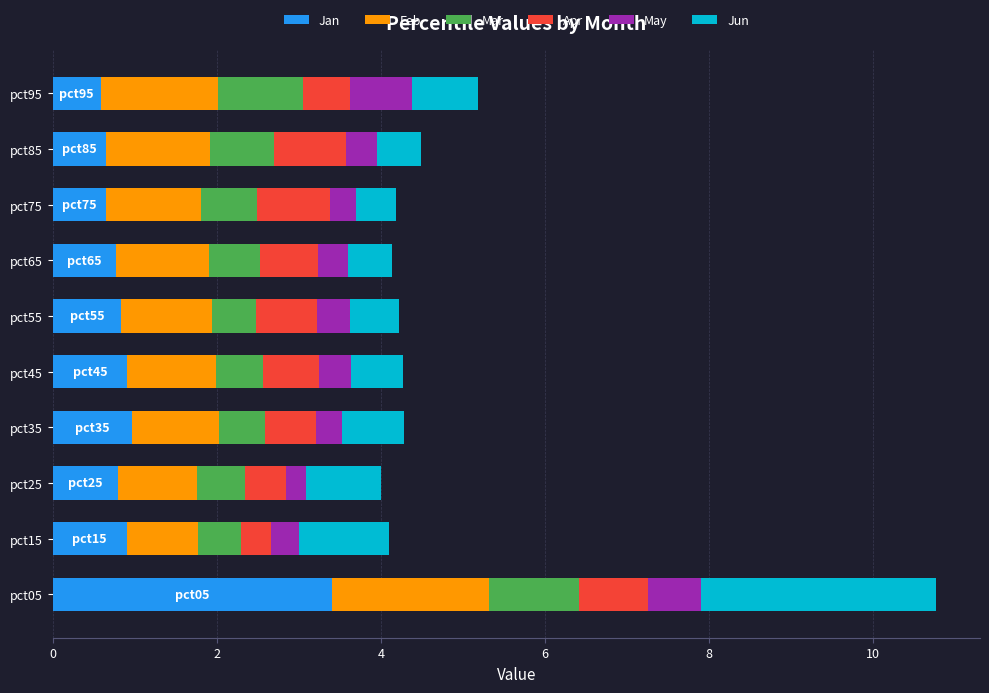

How many categories are shown in the chart?

10